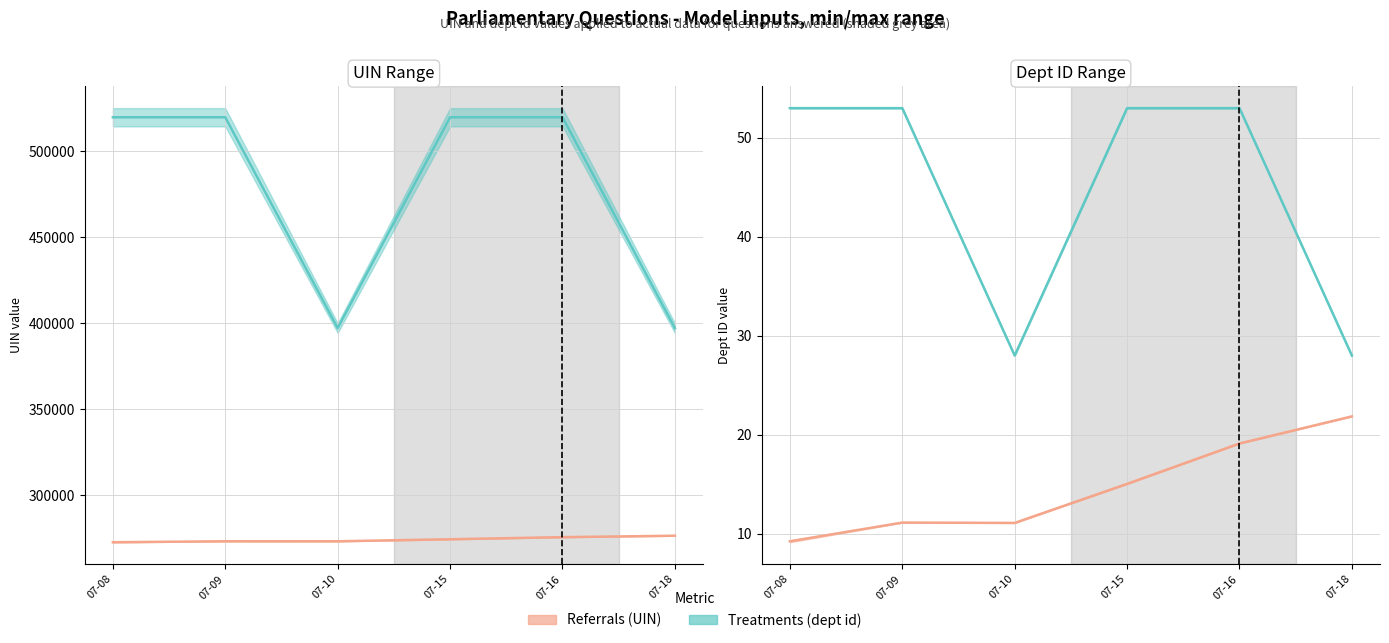

Where is Referrals (UIN) nearest to the value 274648?

2019-07-15